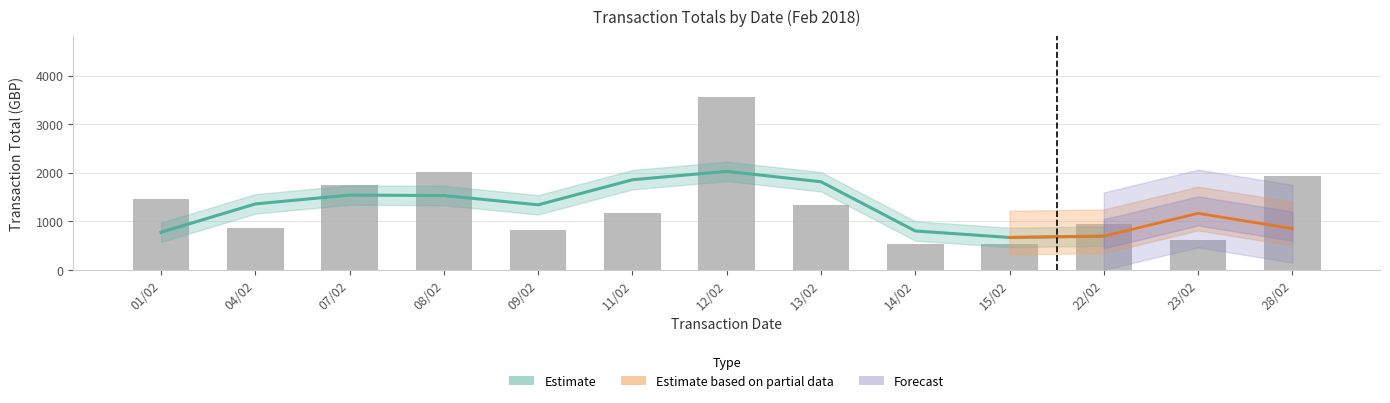

How many values are above zero?

20